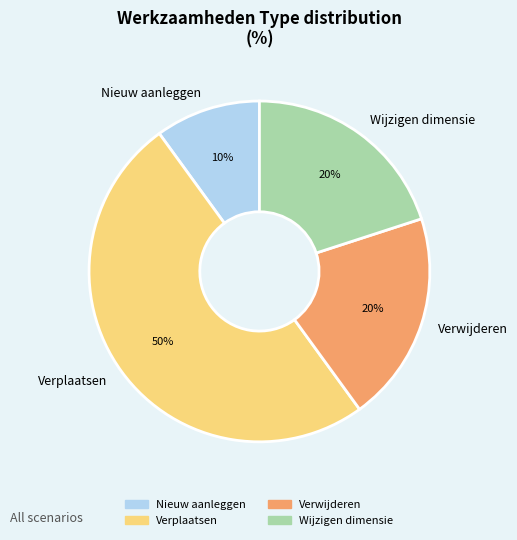

Is the sum of Verplaatsen and Nieuw aanleggen greater than half?

Yes